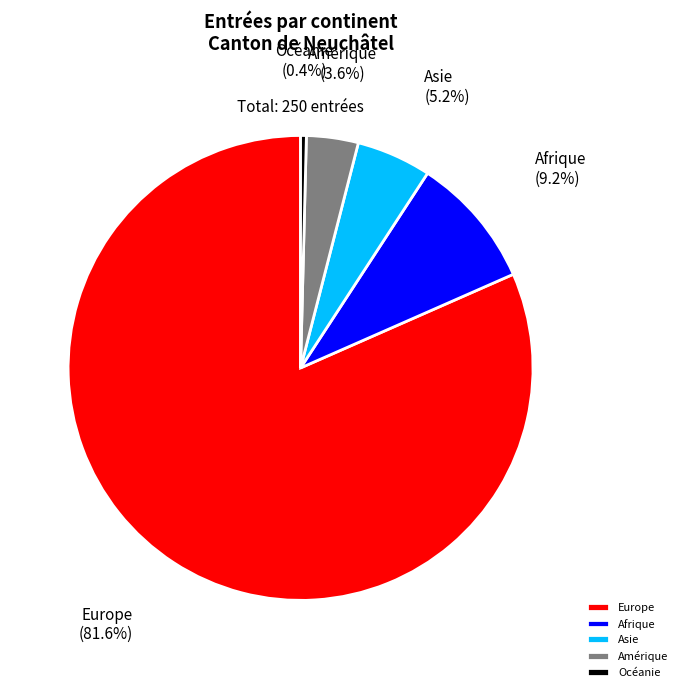

To the nearest percent, what portion does Afrique represent?

9%